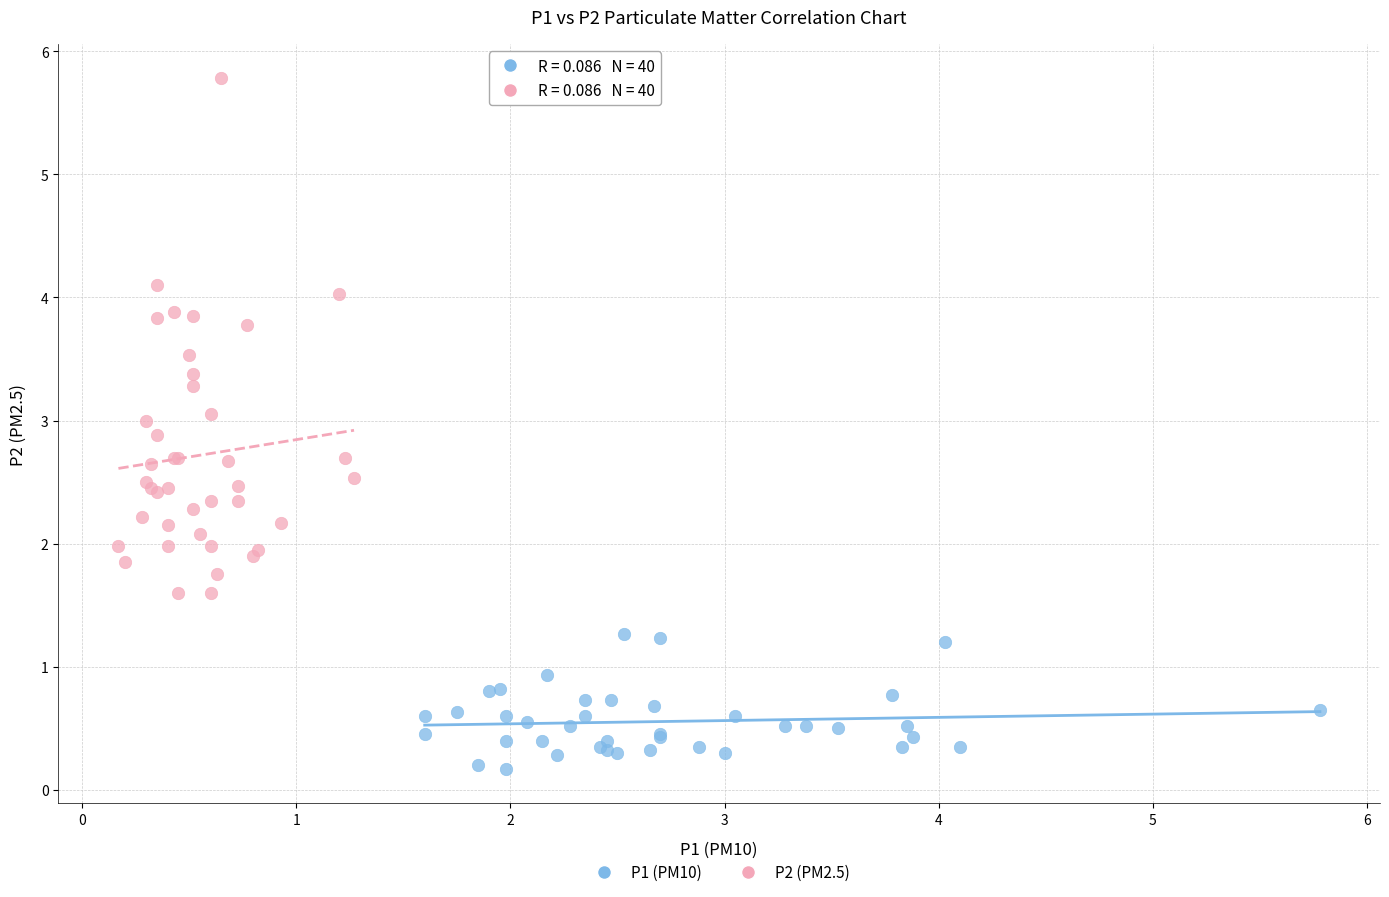

Which series contains the lowest Y value?

P1 (PM10)